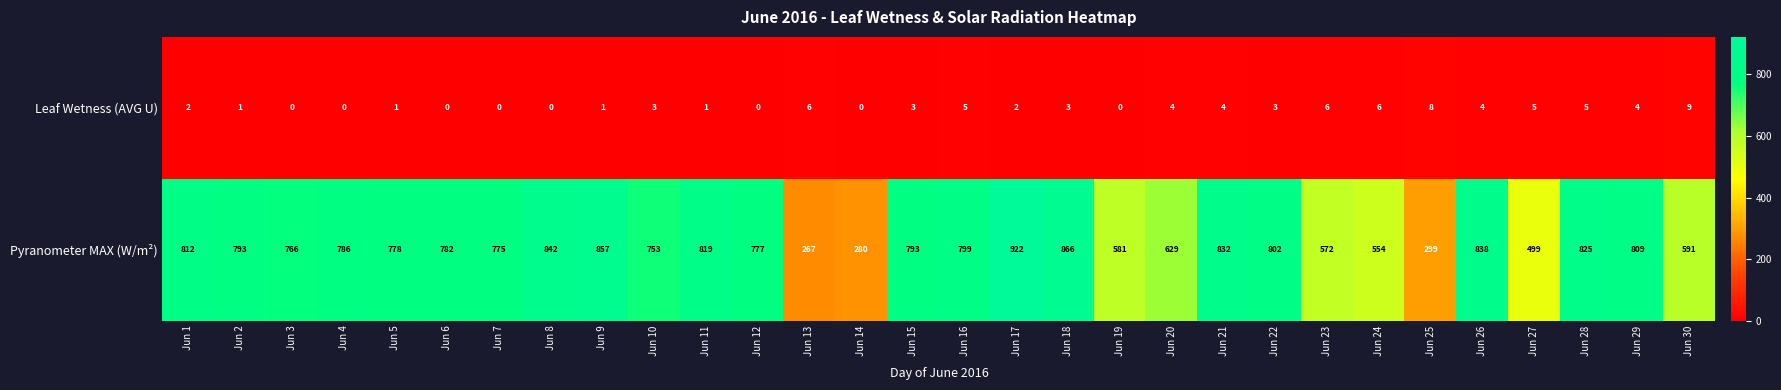

What value does the Pyranometer MAX (W/m²) series have at Jun 29?

809